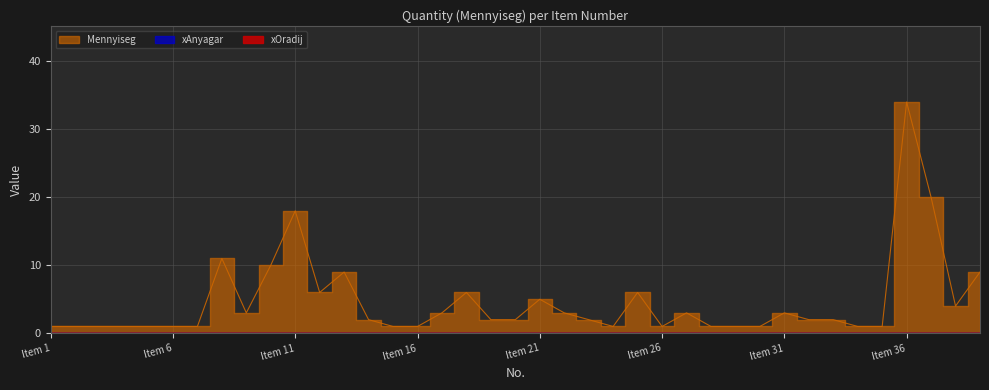

Reading left to right, list all the values displayed in this chart.

xOradij: 1=0	2=0	3=0	4=0	5=0	6=0	7=0	8=0	9=0	10=0	11=0	12=0	13=0	14=0	15=0	16=0	17=0	18=0	19=0	20=0	21=0	22=0	23=0	24=0	25=0	26=0	27=0	28=0	29=0	30=0	31=0	32=0	33=0	34=0	35=0	36=0	37=0	38=0	39=0
xAnyagar: 1=0	2=0	3=0	4=0	5=0	6=0	7=0	8=0	9=0	10=0	11=0	12=0	13=0	14=0	15=0	16=0	17=0	18=0	19=0	20=0	21=0	22=0	23=0	24=0	25=0	26=0	27=0	28=0	29=0	30=0	31=0	32=0	33=0	34=0	35=0	36=0	37=0	38=0	39=0
Mennyiseg: 1=1	2=1	3=1	4=1	5=1	6=1	7=1	8=11	9=3	10=10	11=18	12=6	13=9	14=2	15=1	16=1	17=3	18=6	19=2	20=2	21=5	22=3	23=2	24=1	25=6	26=1	27=3	28=1	29=1	30=1	31=3	32=2	33=2	34=1	35=1	36=34	37=20	38=4	39=9